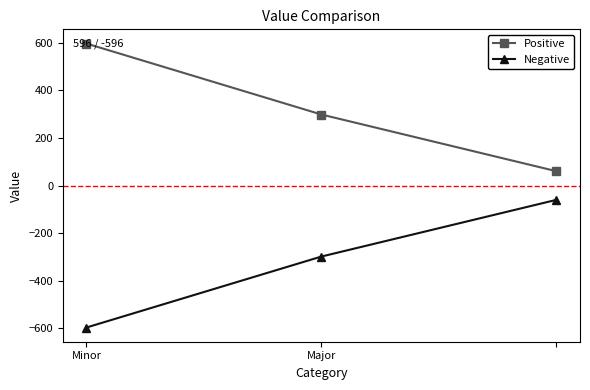

Which series has the largest total across all categories?

Positive